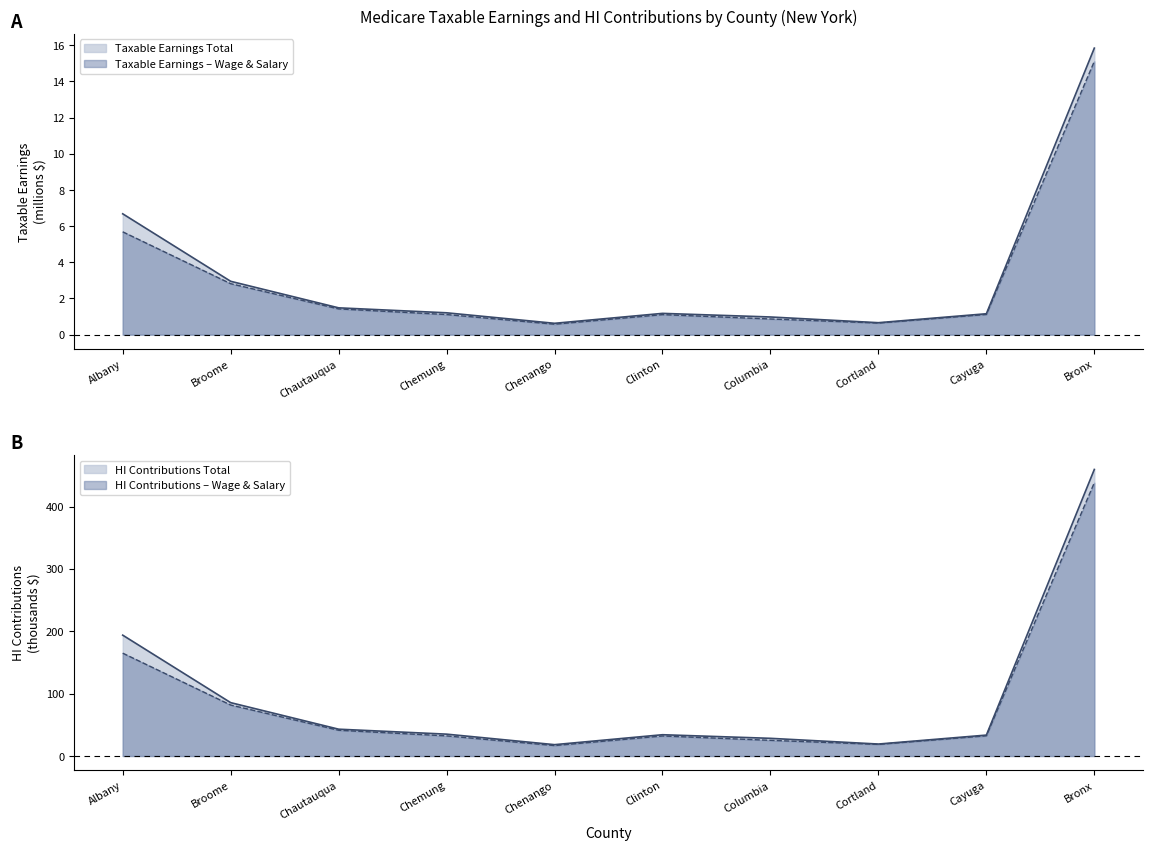

What is the maximum value for Taxable Earnings Total?

15.8